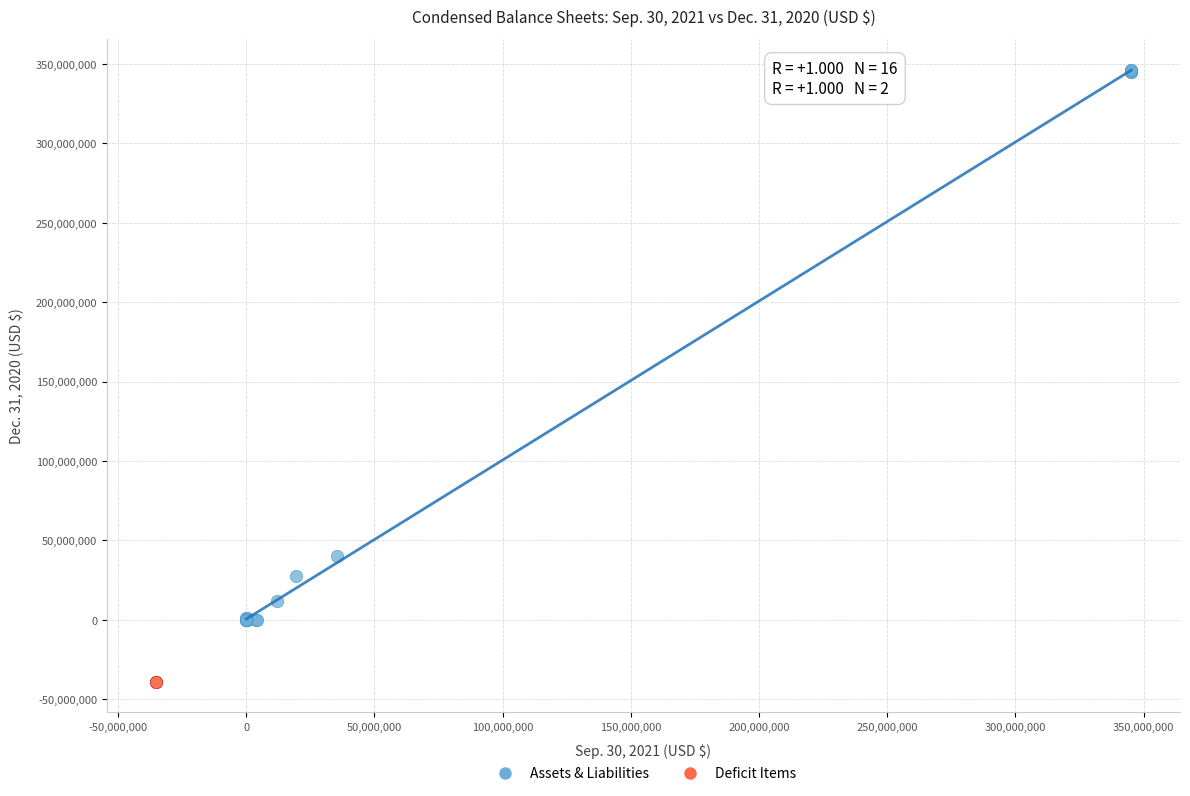

What are all the series names shown in the legend?

Assets & Liabilities, Deficit Items